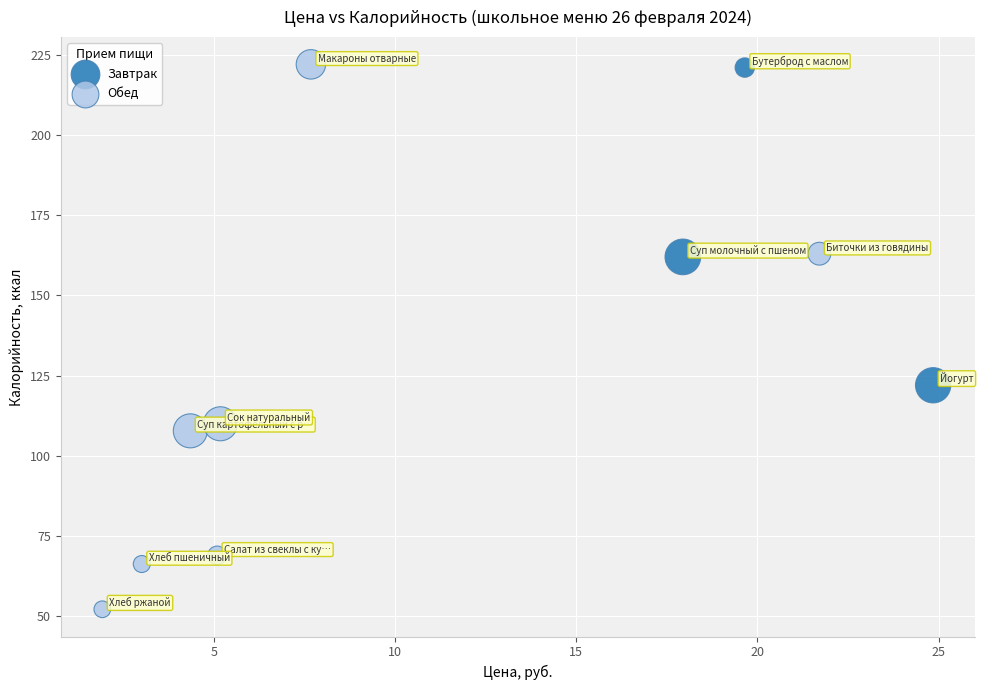

Which series has the largest Y range (max minus min)?

Обед